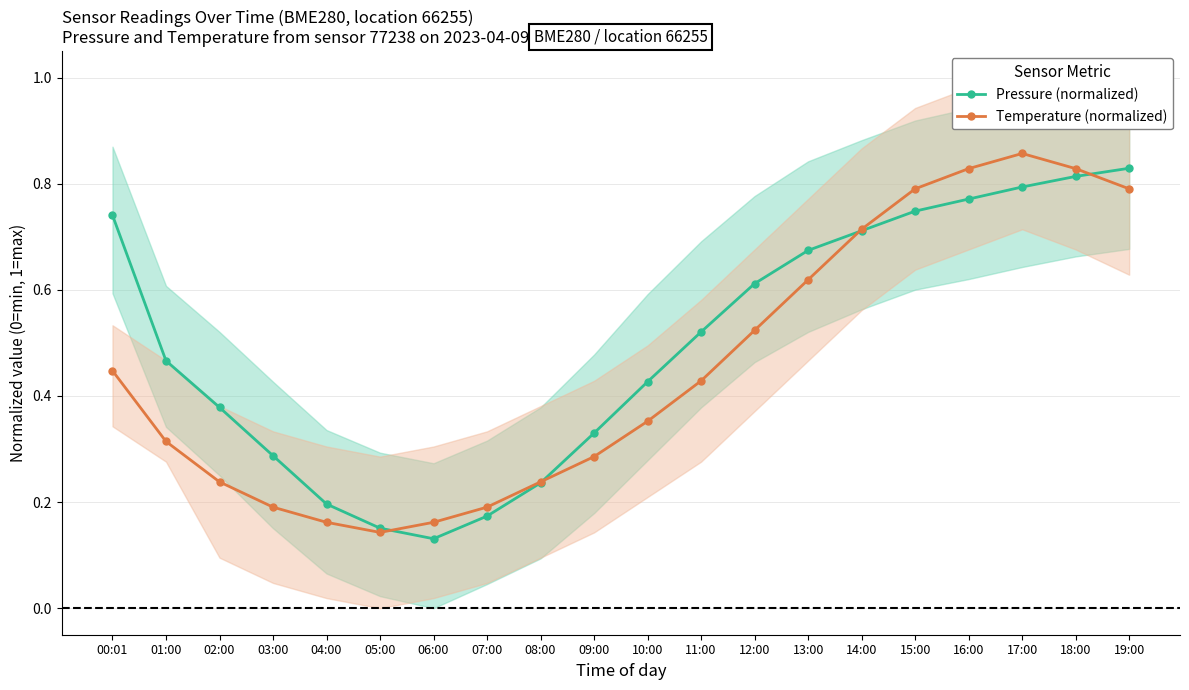

Where is Pressure (normalized) nearest to the value 0?

06:00